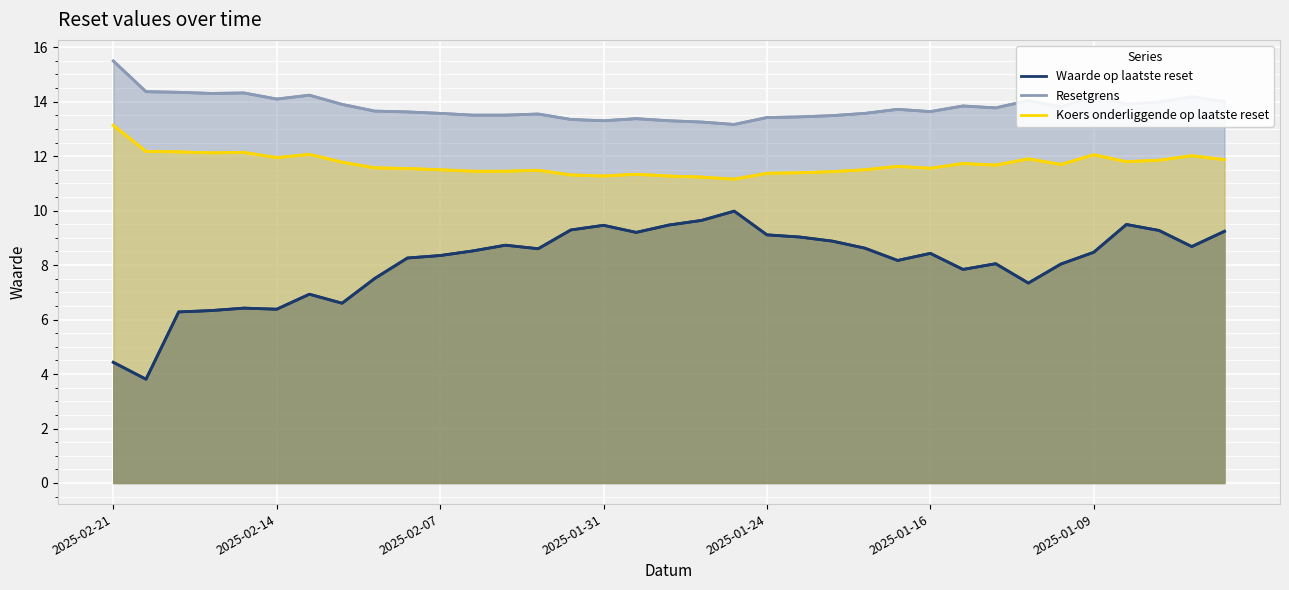

True or false: Waarde op laatste reset and Resetgrens intersect in this chart.

False